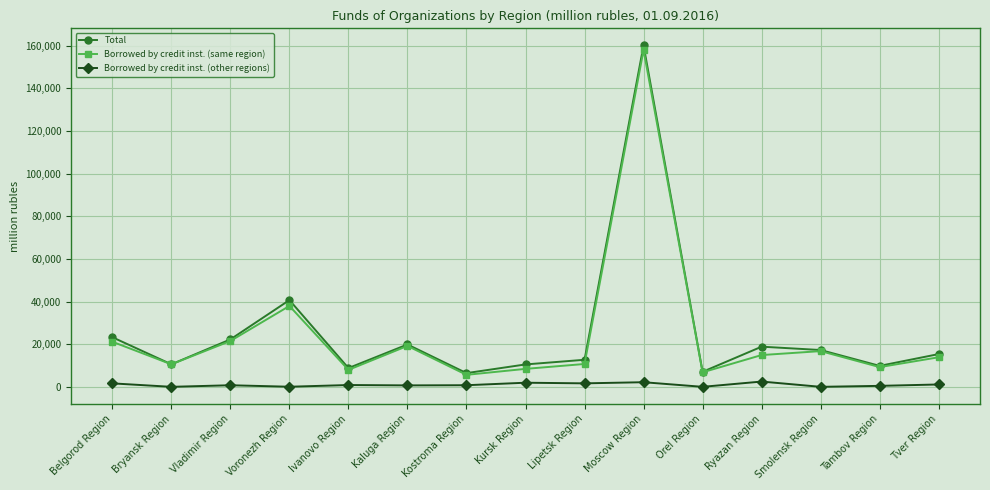

At which category is the sum across all series the highest?

Moscow Region